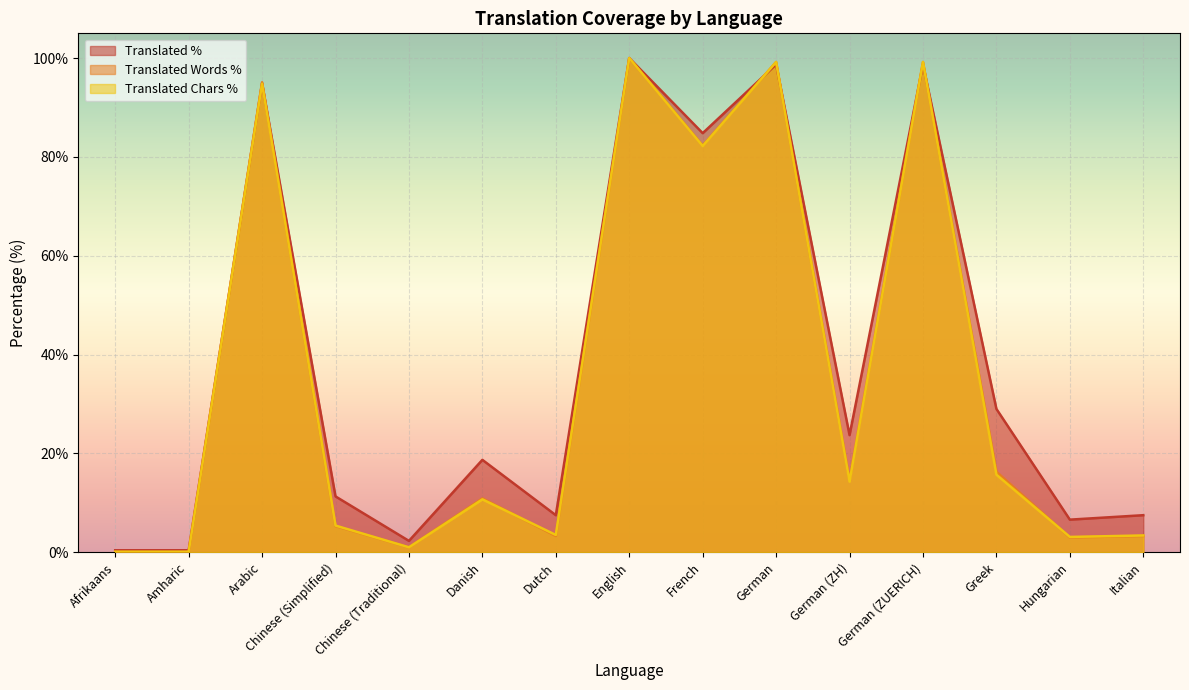

Is it true that translated_words_percent equals 35.1 at German (ZUERICH)?

False